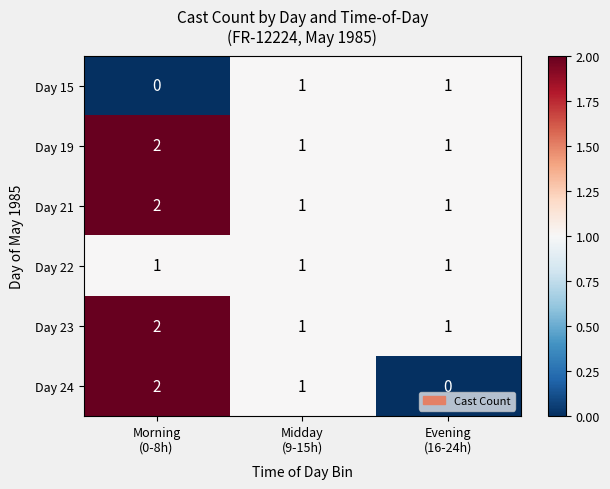

At how many categories does at least one series exceed 0?

3